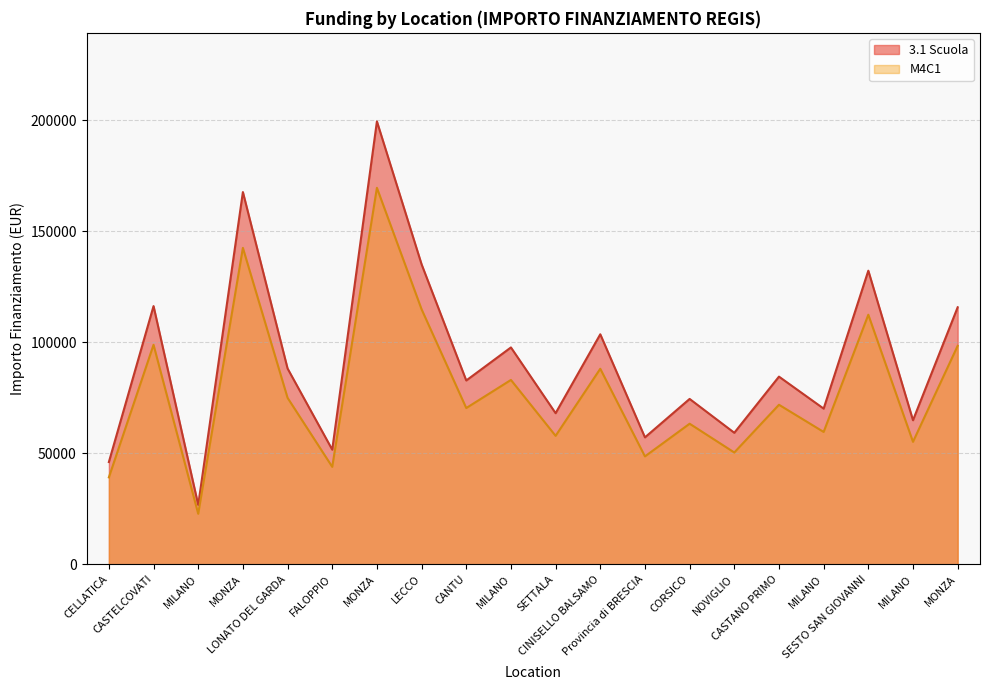

How many data points does each series have?

20